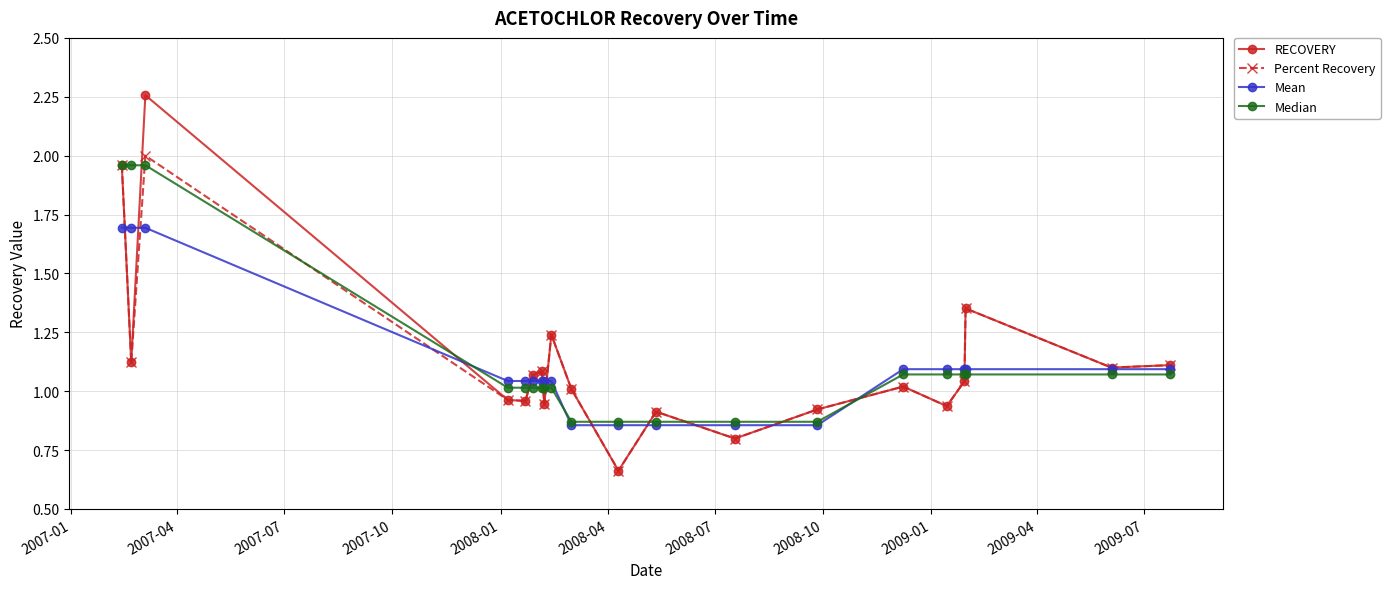

Which series has the largest range (max minus min)?

RECOVERY